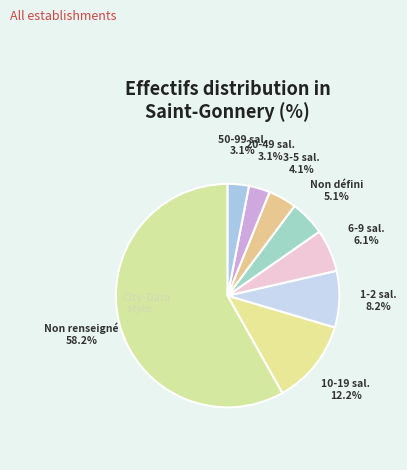

Is the sum of 3-5 sal. and 20-49 sal. greater than half?

No